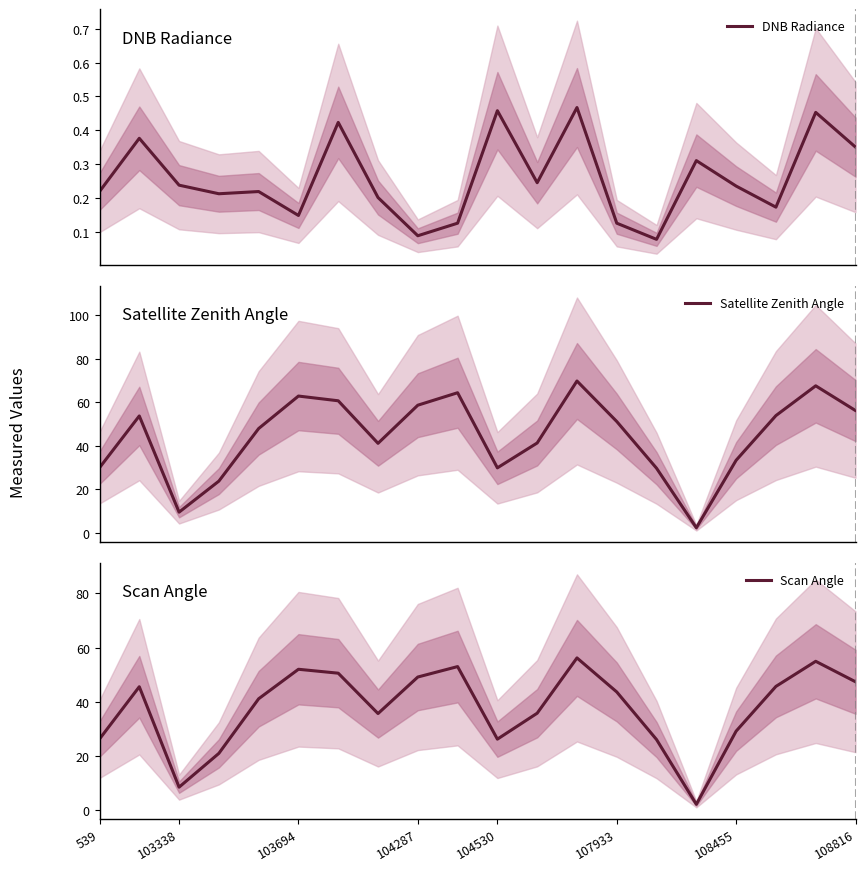

Reading left to right, list all the values displayed in this chart.

DNB Radiance: 0.2	0.4	0.2	0.2	0.2	0.1	0.4	0.2	0.1	0.1	0.5	0.2	0.5	0.1	0.1	0.3	0.2	0.2	0.5	0.4
Satellite Zenith Angle: 29.9	53.7	9.5	23.7	47.9	62.8	60.6	41.1	58.6	64.3	29.8	41.3	69.7	51.1	29.7	2.3	33.3	53.8	67.5	56.2
Scan Angle: 26.2	45.5	8.4	20.9	41.1	52.0	50.5	35.6	49.1	53.0	26.1	35.7	56.2	43.6	26.0	2.0	29.1	45.6	54.9	47.3